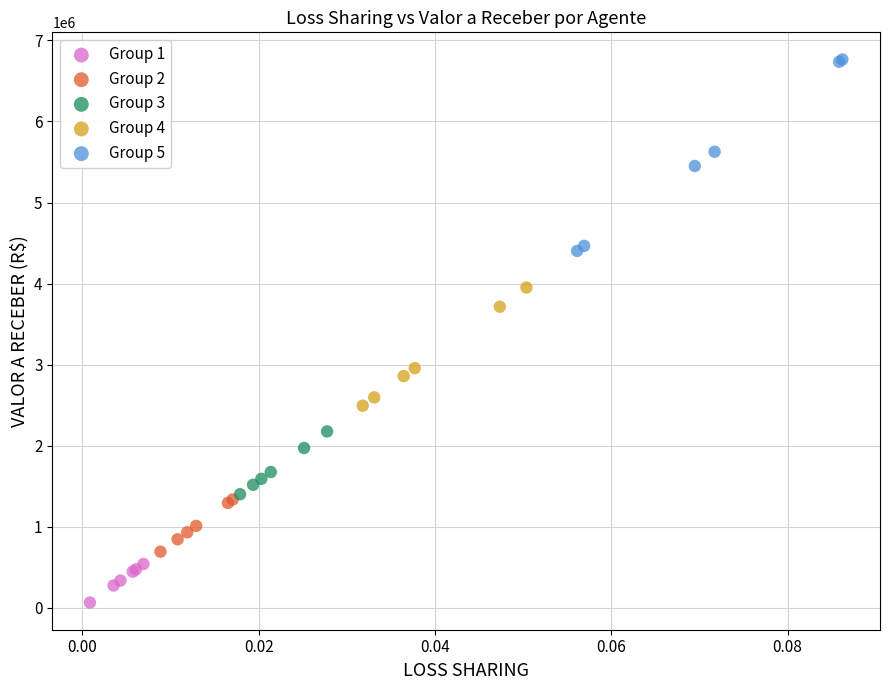

Which series contains the lowest Y value?

Group 1